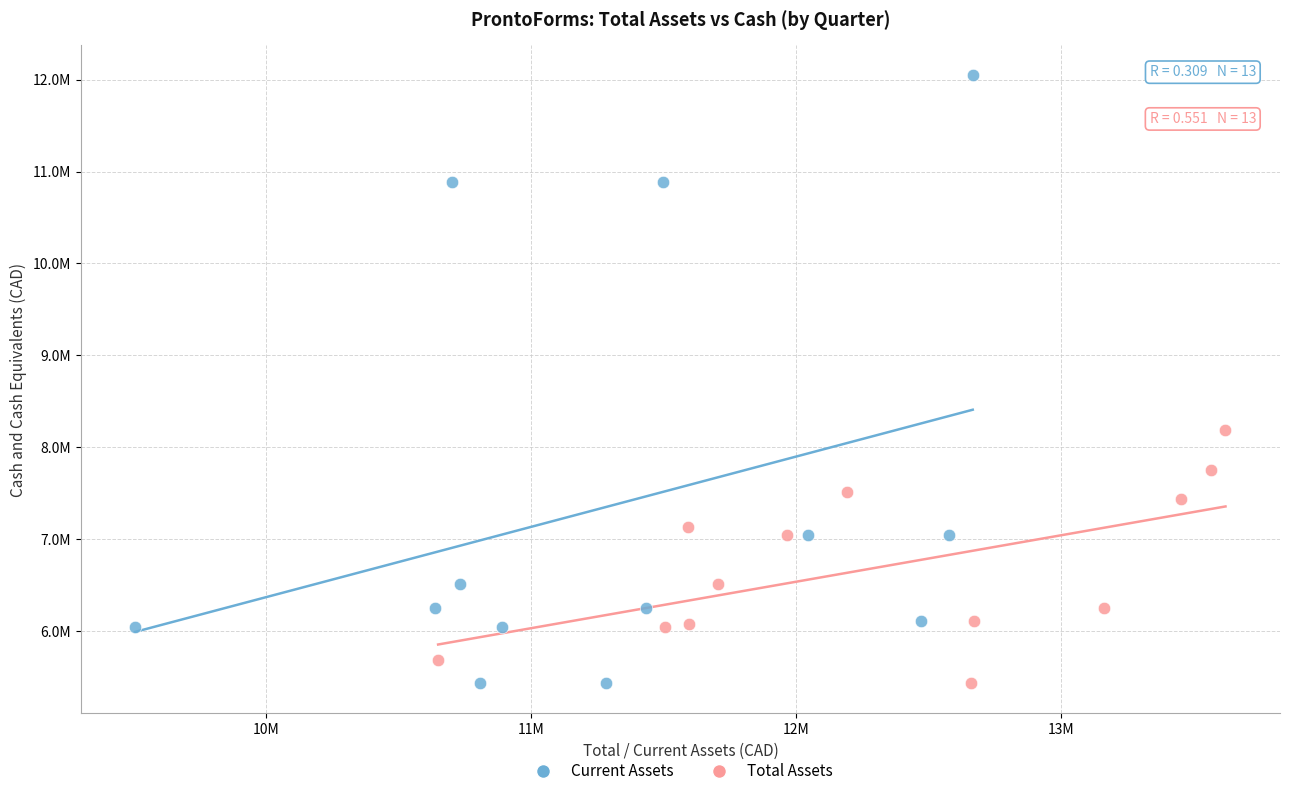

What are all the series names shown in the legend?

Current Assets, Total Assets